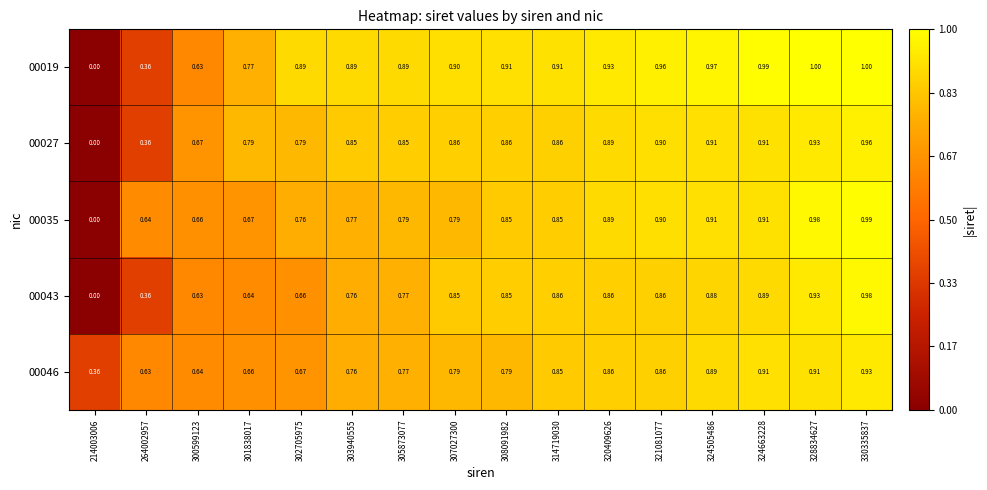

Count the number of data series in this chart.

5